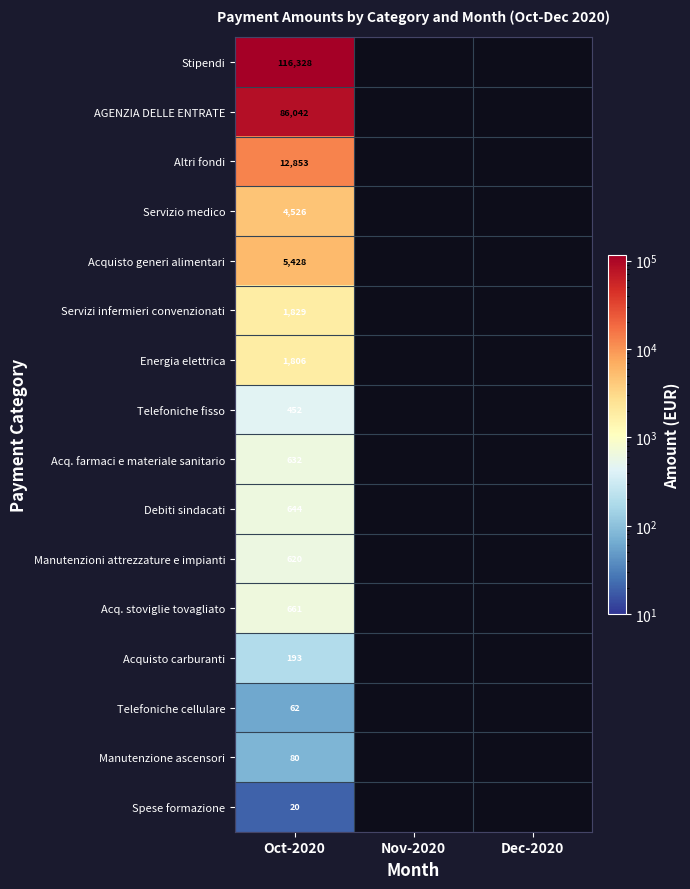

At which category is the sum across all series the highest?

Oct-2020